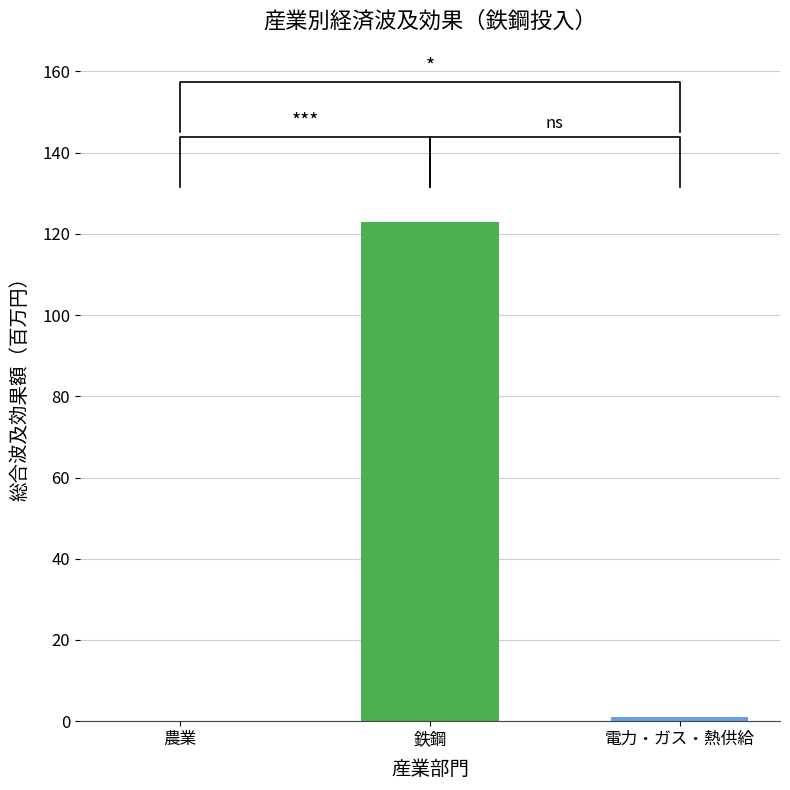

List the labels in order of value, smallest first.

農業, 電力・ガス・熱供給, 鉄鋼